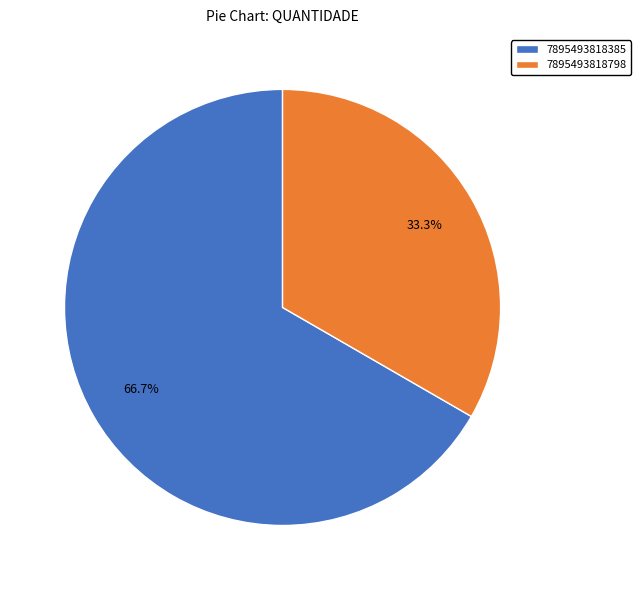

How many slices are in this pie chart?

2